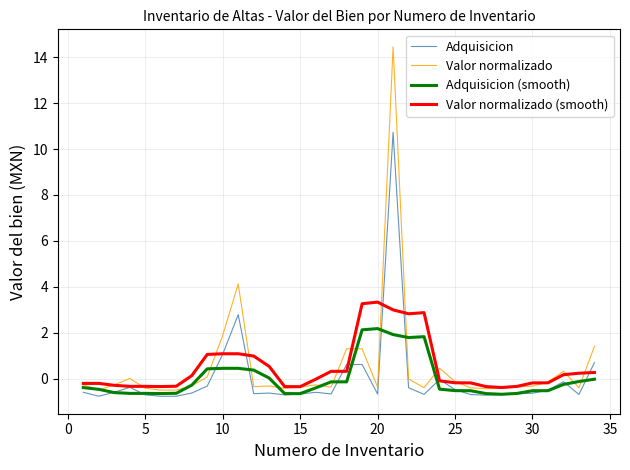

Count the number of categories in the chart.

34